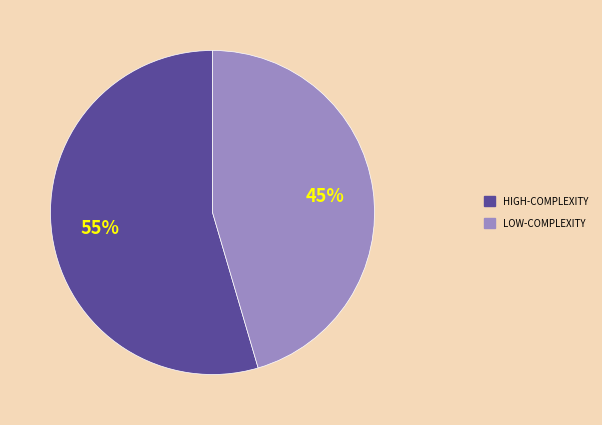

Does any single category account for the majority?

Yes